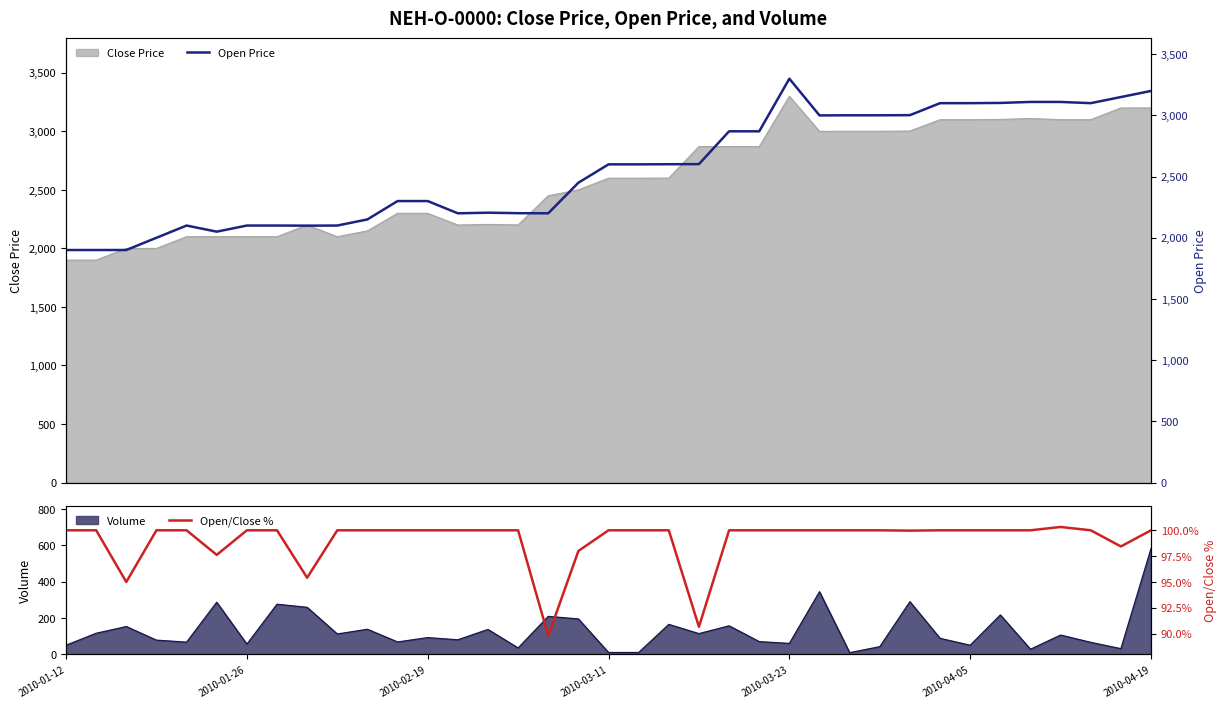

What is the minimum value for Close Price?

1900